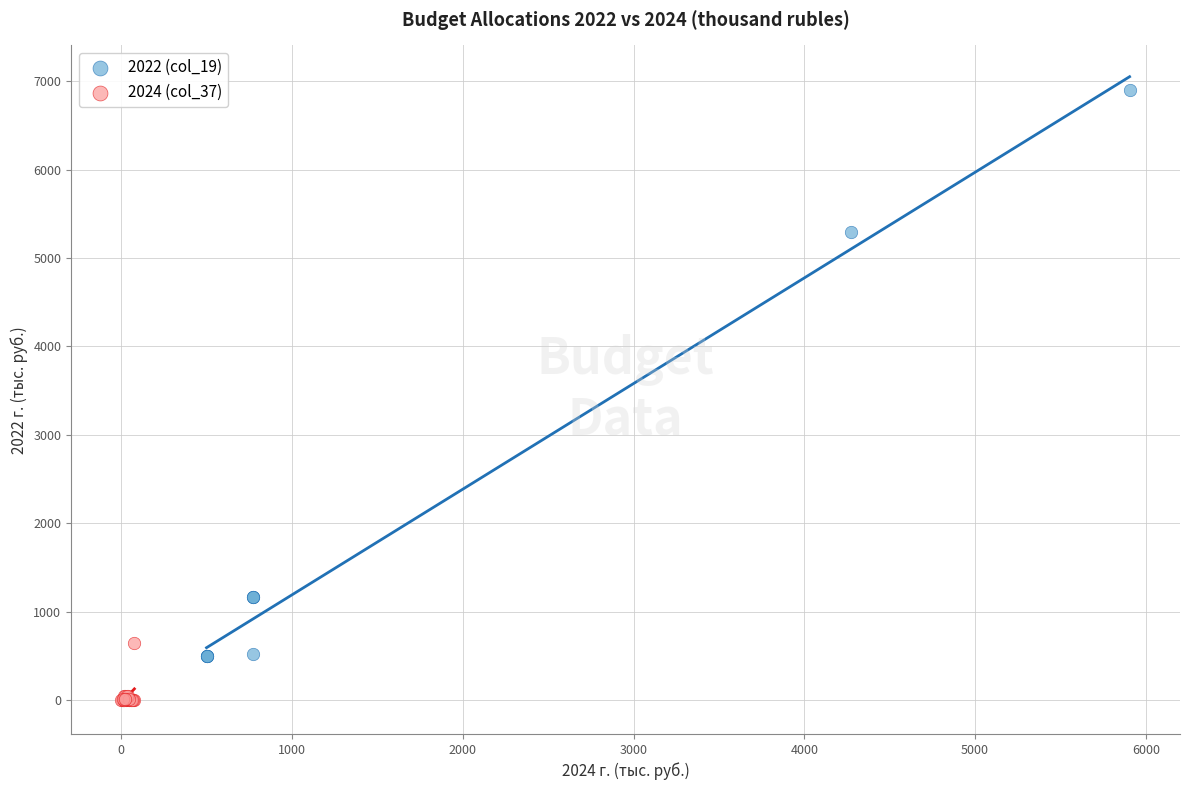

Which series contains the lowest Y value?

2024 (col_37)